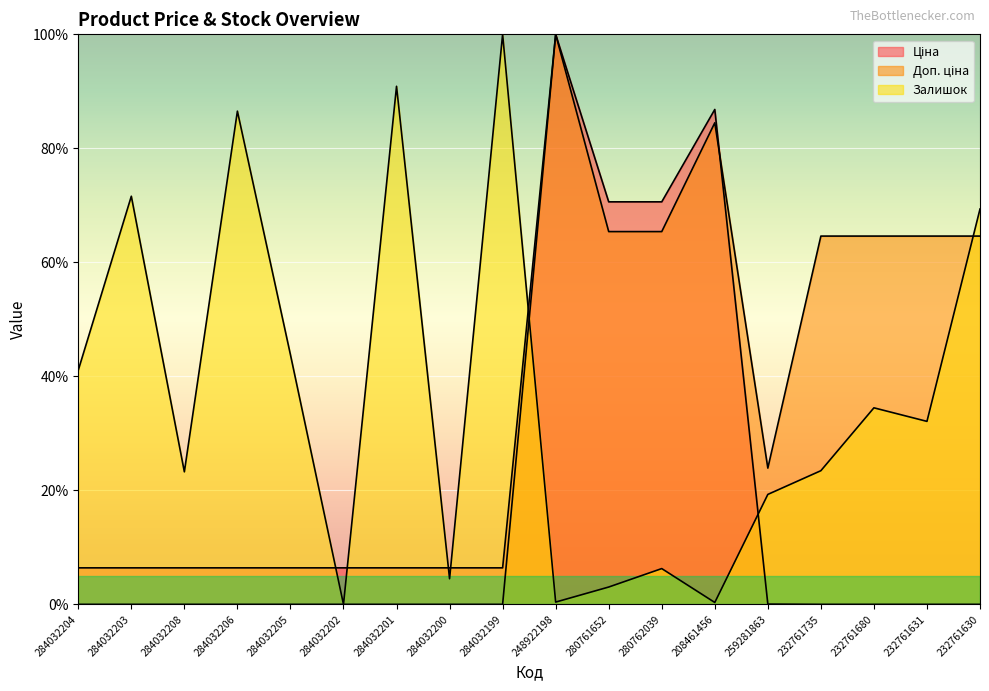

At which category is the sum across all series the highest?

248922198